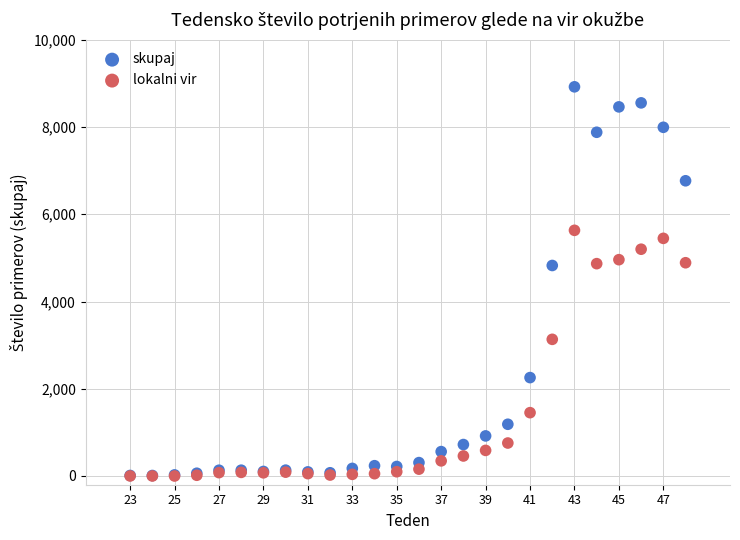

In the lokalni vir series, what Y value is closest to 2816?

3133